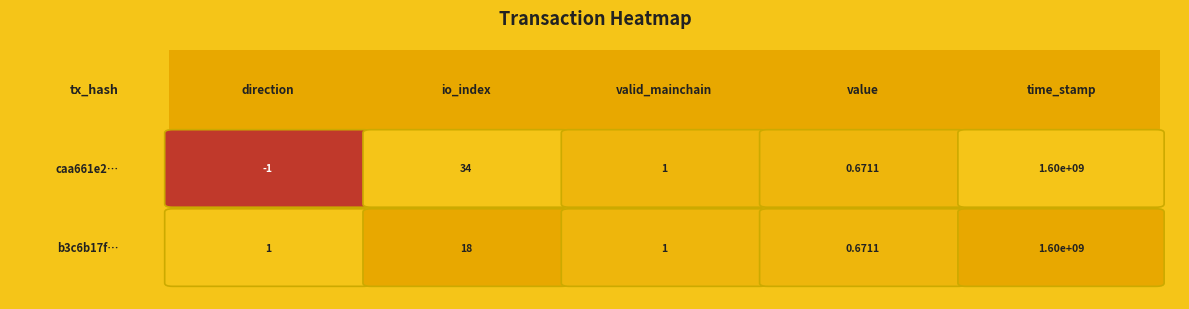

At how many categories does at least one series exceed 684560979?

1